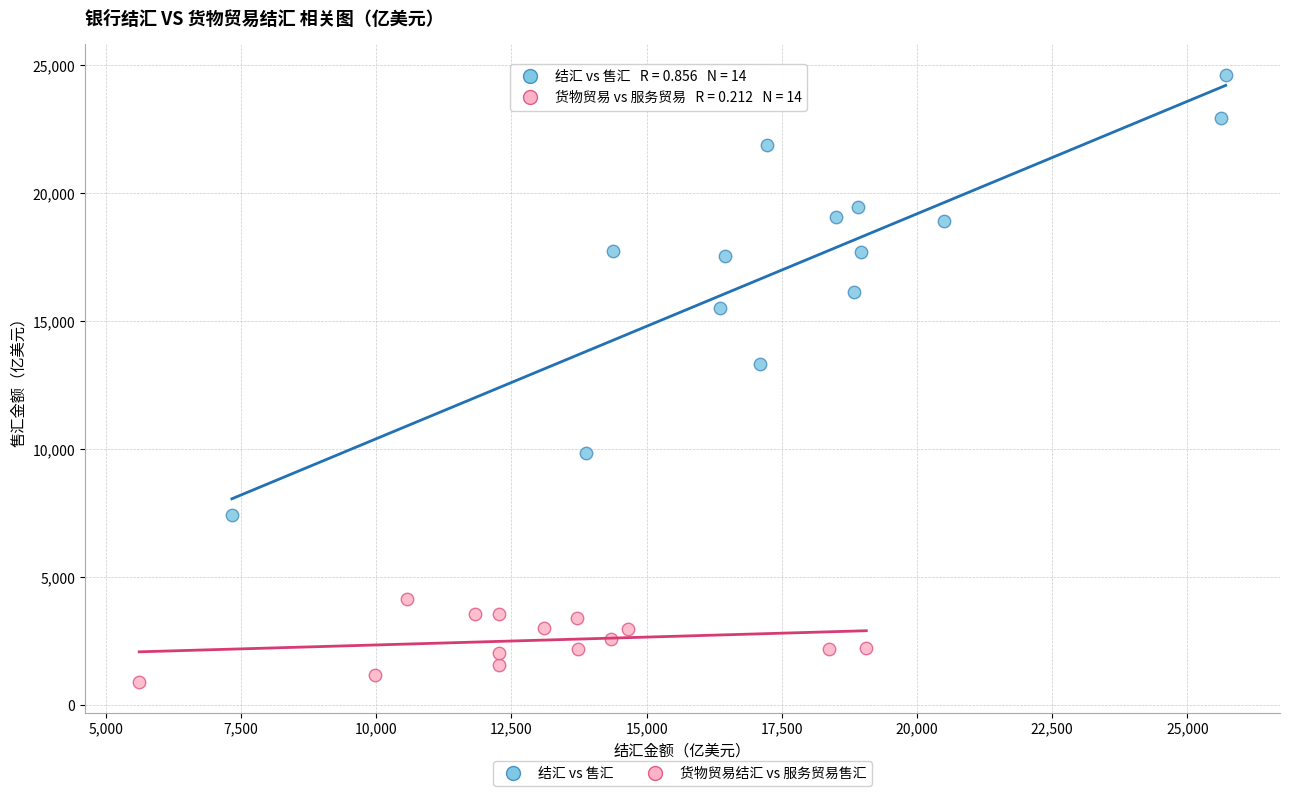

Which series contains the lowest Y value?

货物贸易结汇 vs 服务贸易售汇